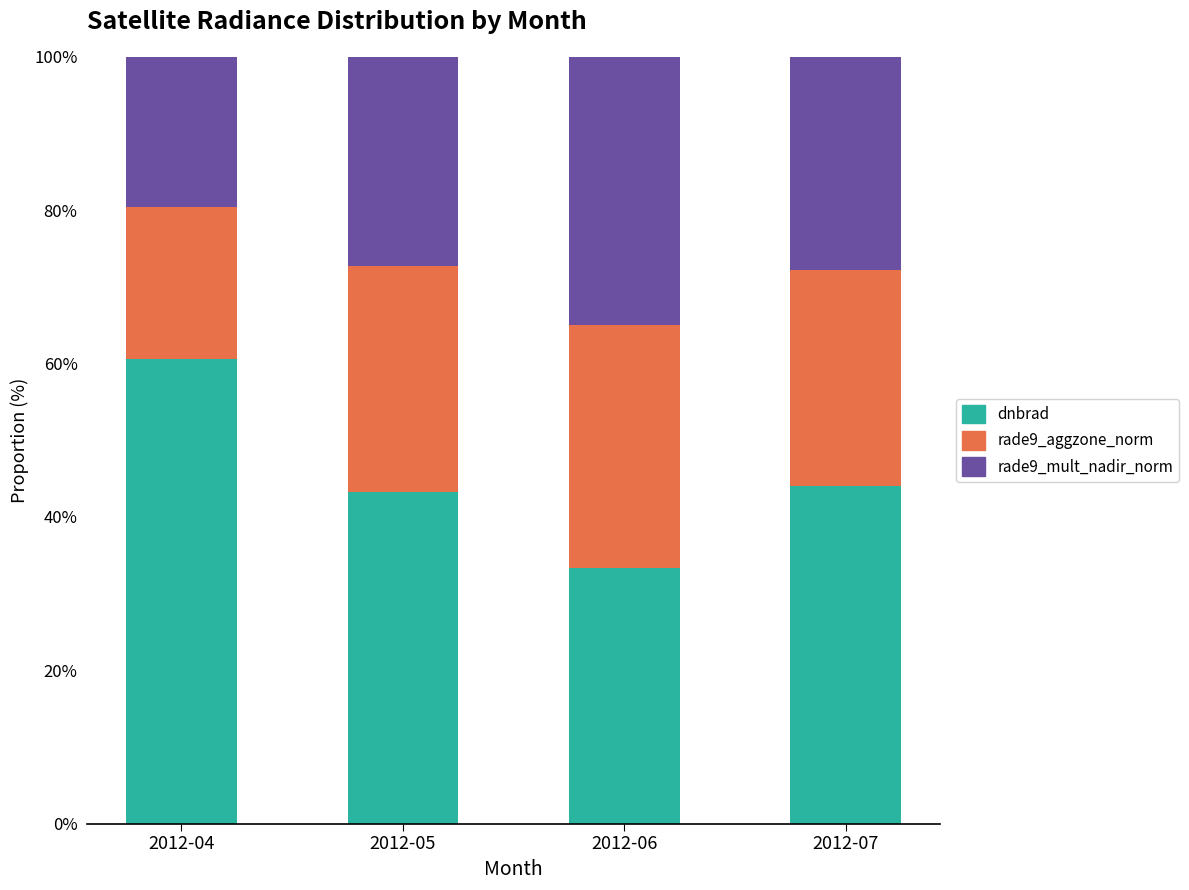

The dnbrad series shows 60.6 at 2012-04. True or false?

True